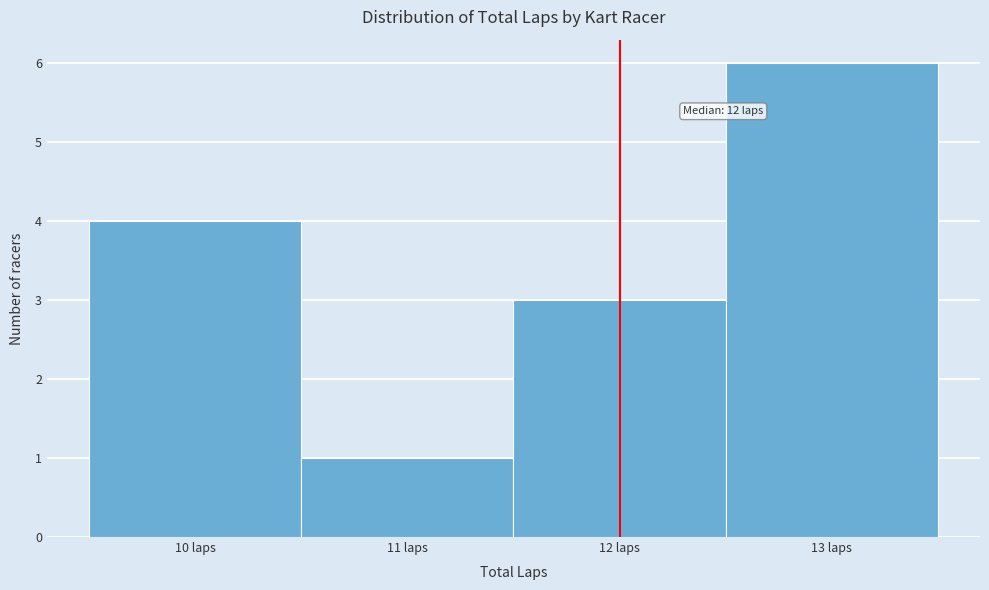

Which range on the x-axis has the tallest bar?

12.5 to 13.5